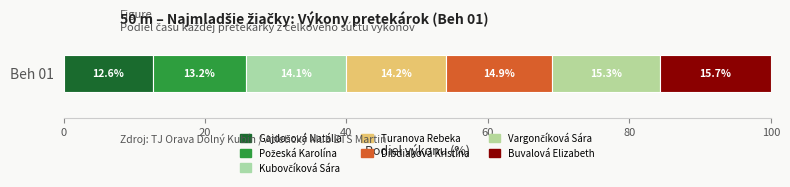

How many series are shown in this chart?

7